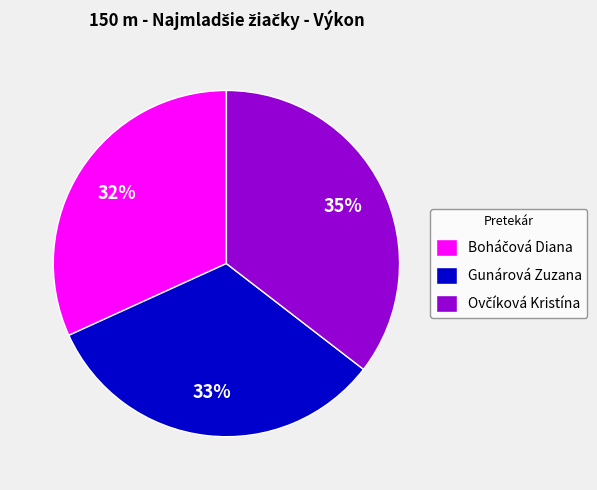

To the nearest percent, what is the average slice percentage?

33%